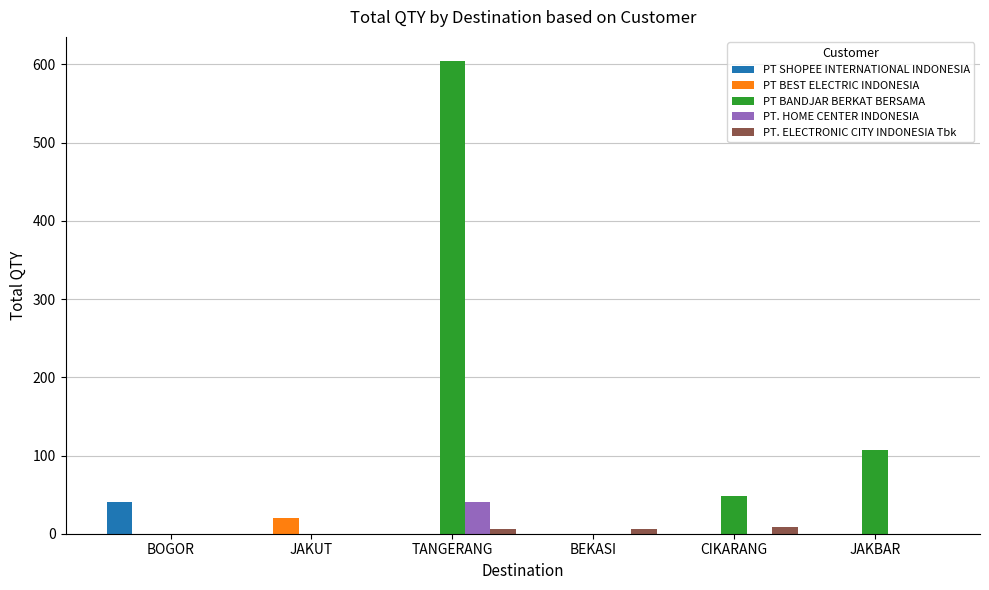

What is the sum of the PT BEST ELECTRIC INDONESIA values at CIKARANG and JAKUT?

20